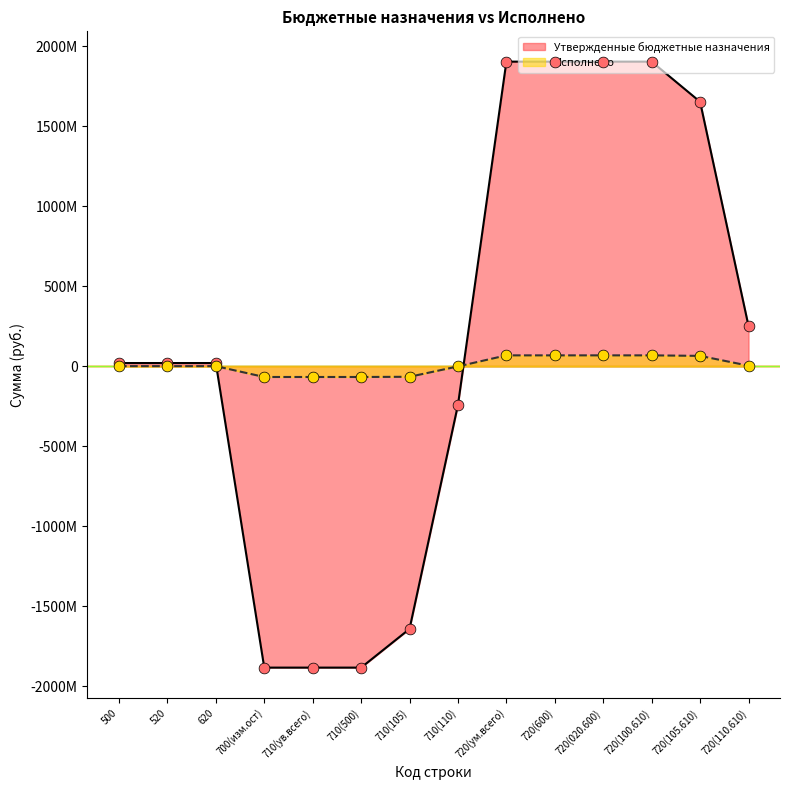

At which category is the sum across all series the highest?

720(ум.всего)